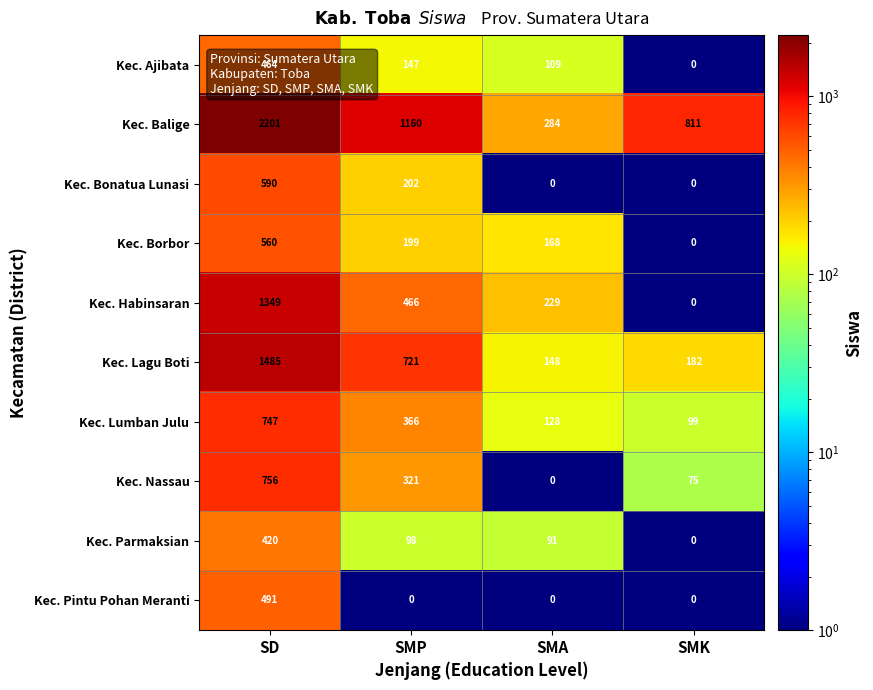

At SD, list the series in order from largest to smallest.

Kec. Balige, Kec. Lagu Boti, Kec. Habinsaran, Kec. Nassau, Kec. Lumban Julu, Kec. Bonatua Lunasi, Kec. Borbor, Kec. Pintu Pohan Meranti, Kec. Ajibata, Kec. Parmaksian